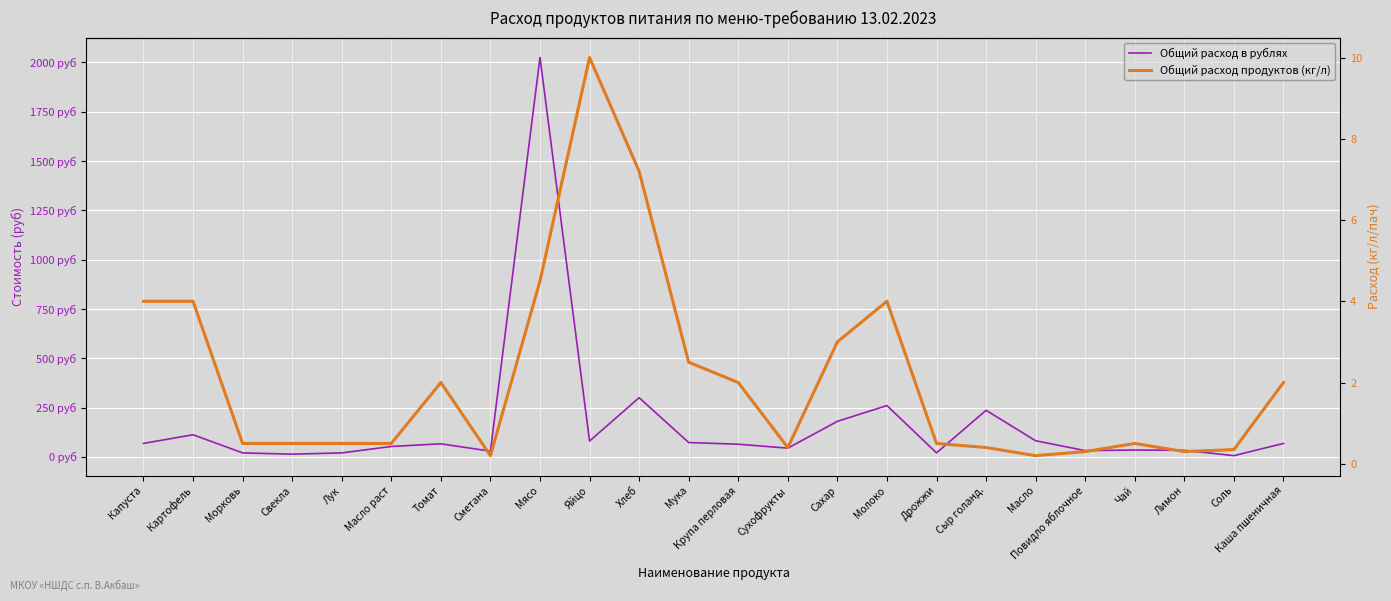

Is the value of Общий расход в рублях at Повидло яблочное greater than the value of Общий расход продуктов (кг/л) at Сметана?

Yes